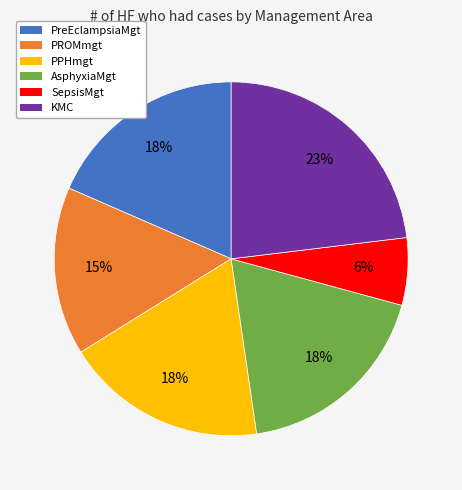

Count the number of slices in the pie.

6